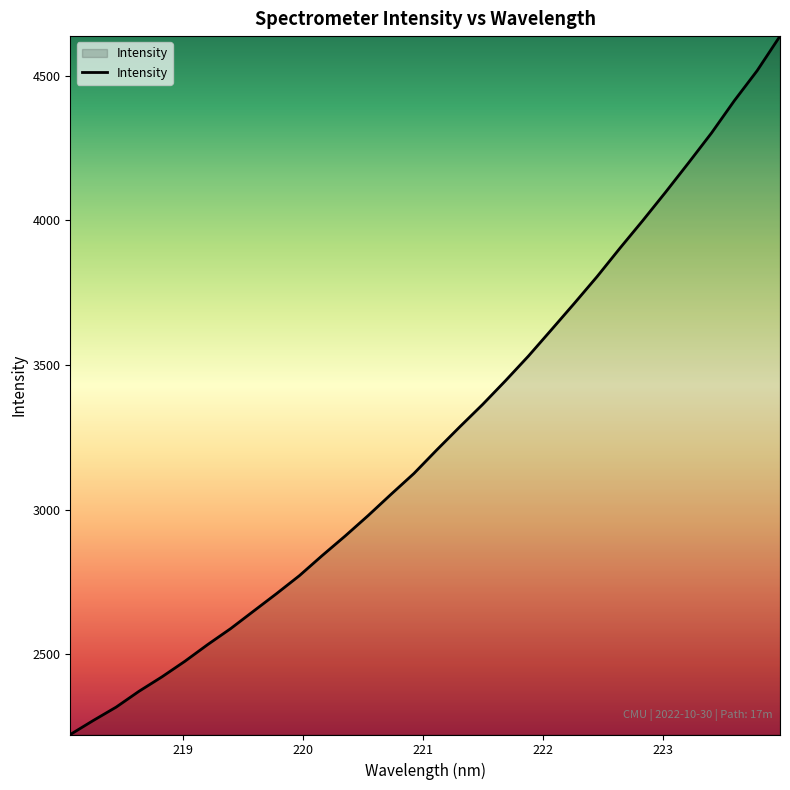

What is the greatest value displayed?

4637.4